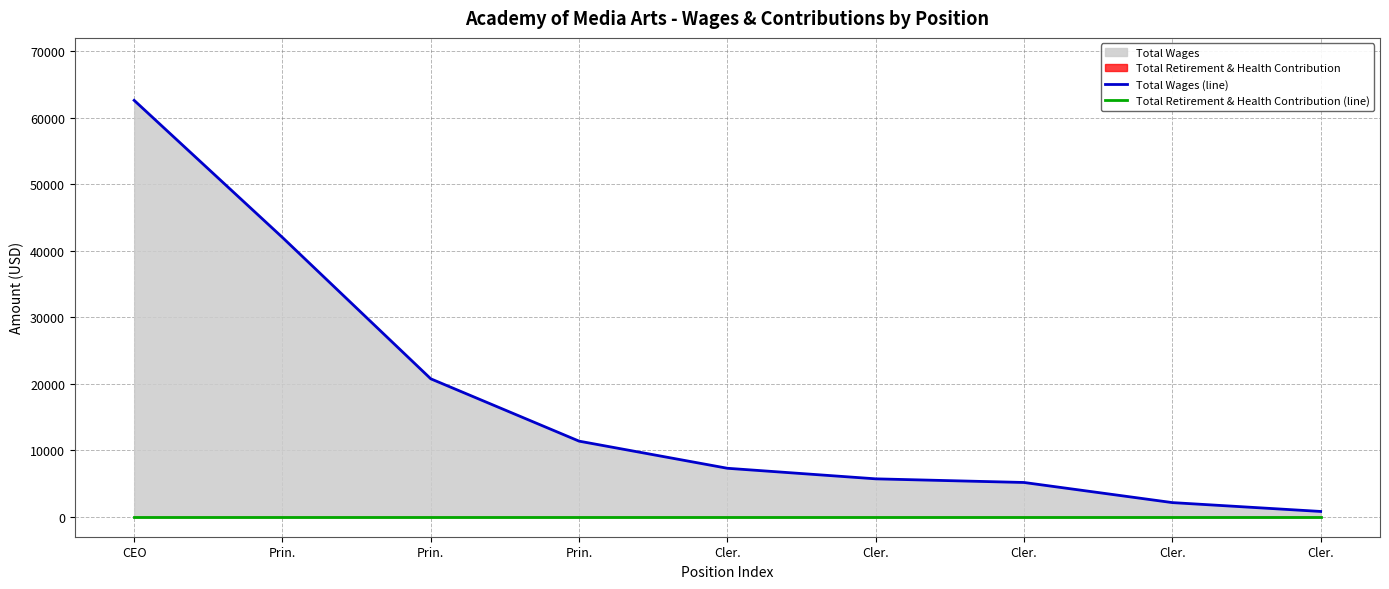

At which category does the chart reach its peak across all series?

CEO